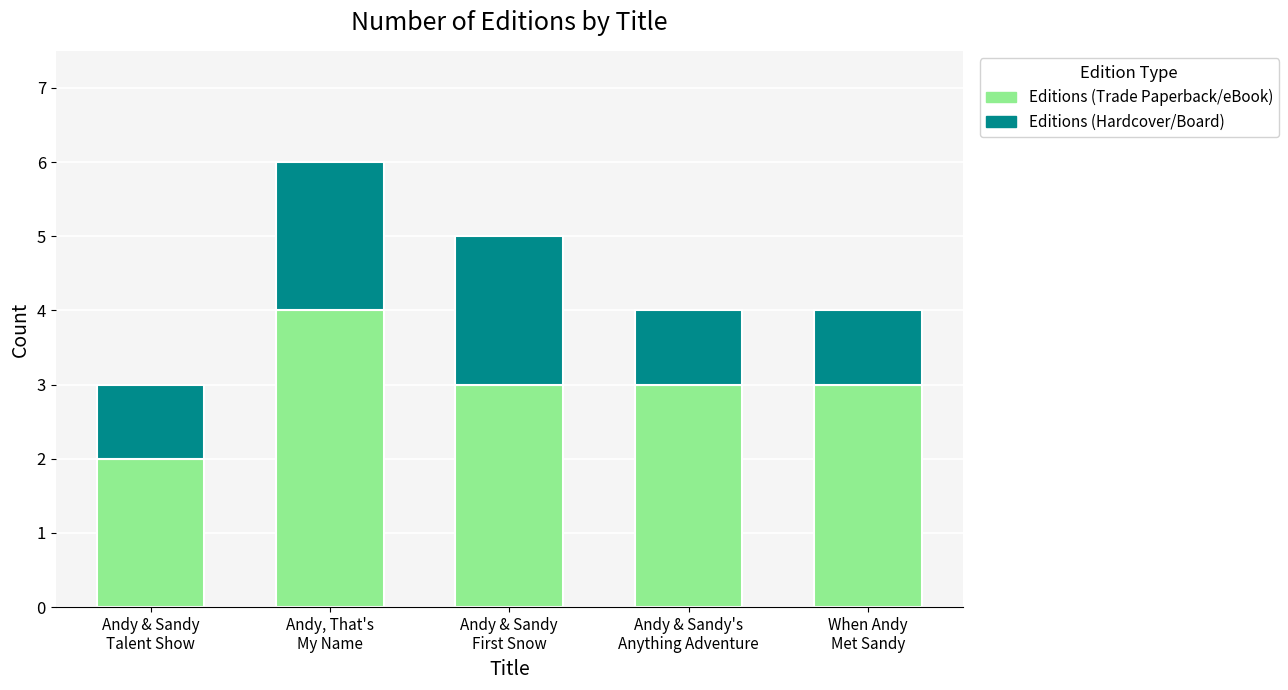

What is the highest value of the Editions (Trade Paperback/eBook) series?

4